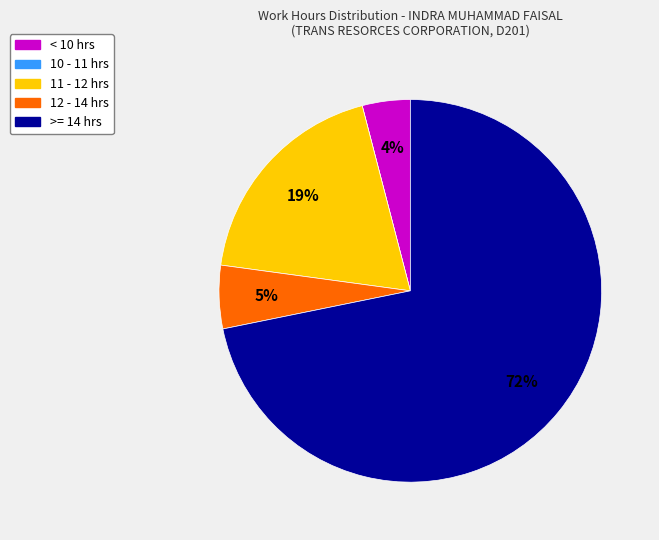

Combined, do >= 14 hrs and 12 - 14 hrs account for over 50%?

Yes